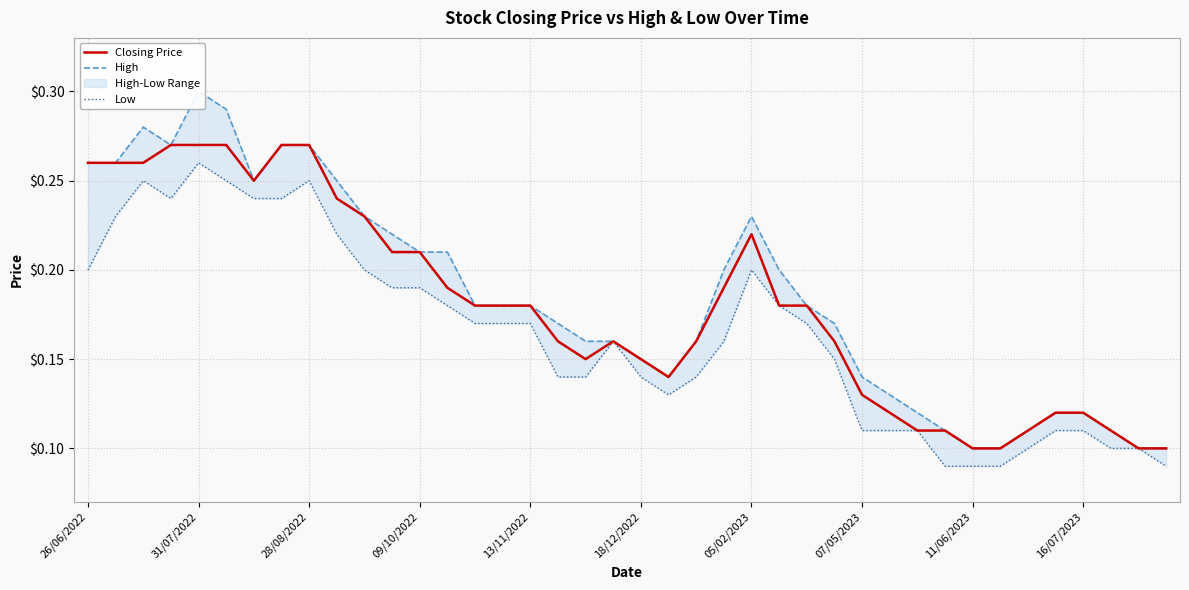

How many categories are shown in the chart?

40